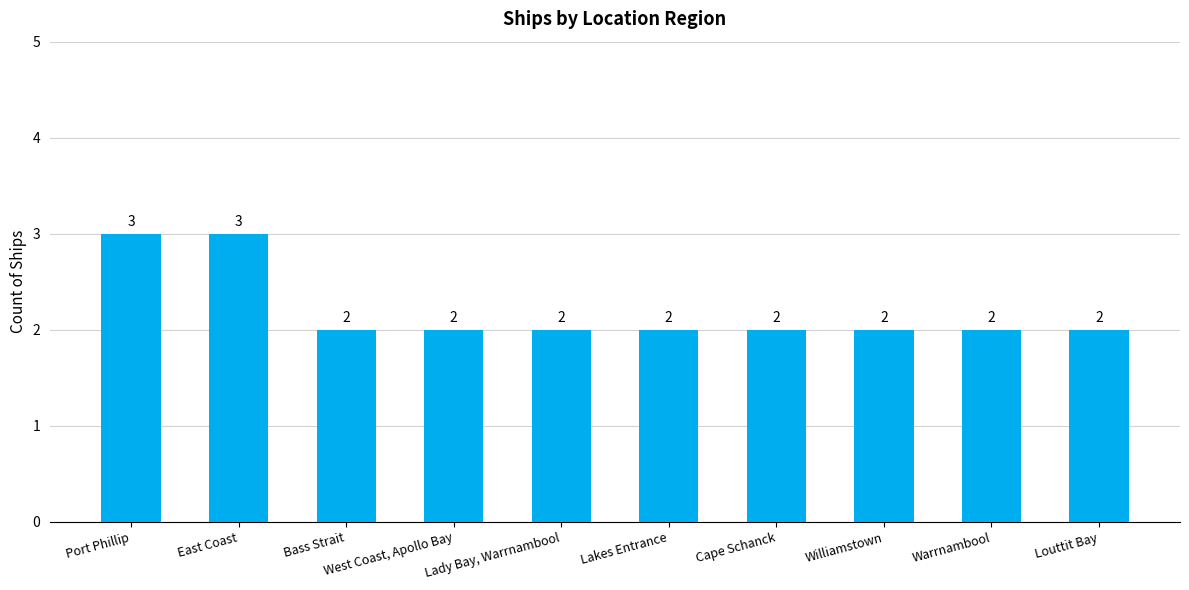

Is it true that the value at Lady Bay, Warrnambool is 3?

False